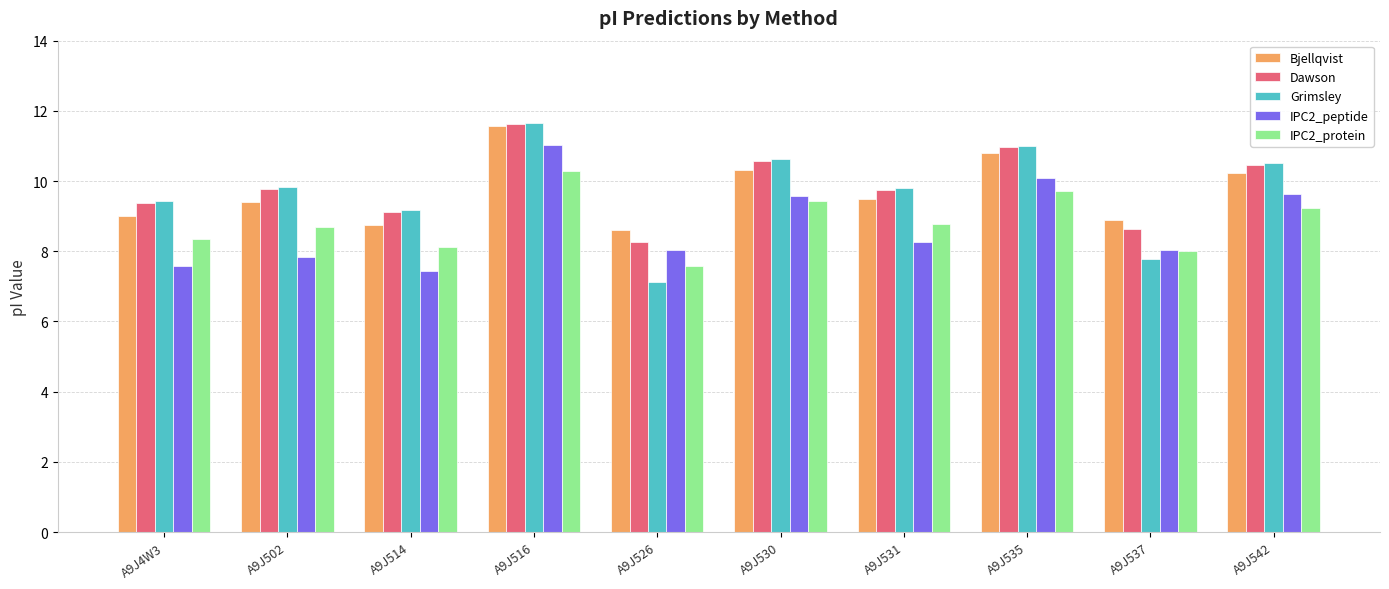

Which series has the largest range (max minus min)?

Grimsley